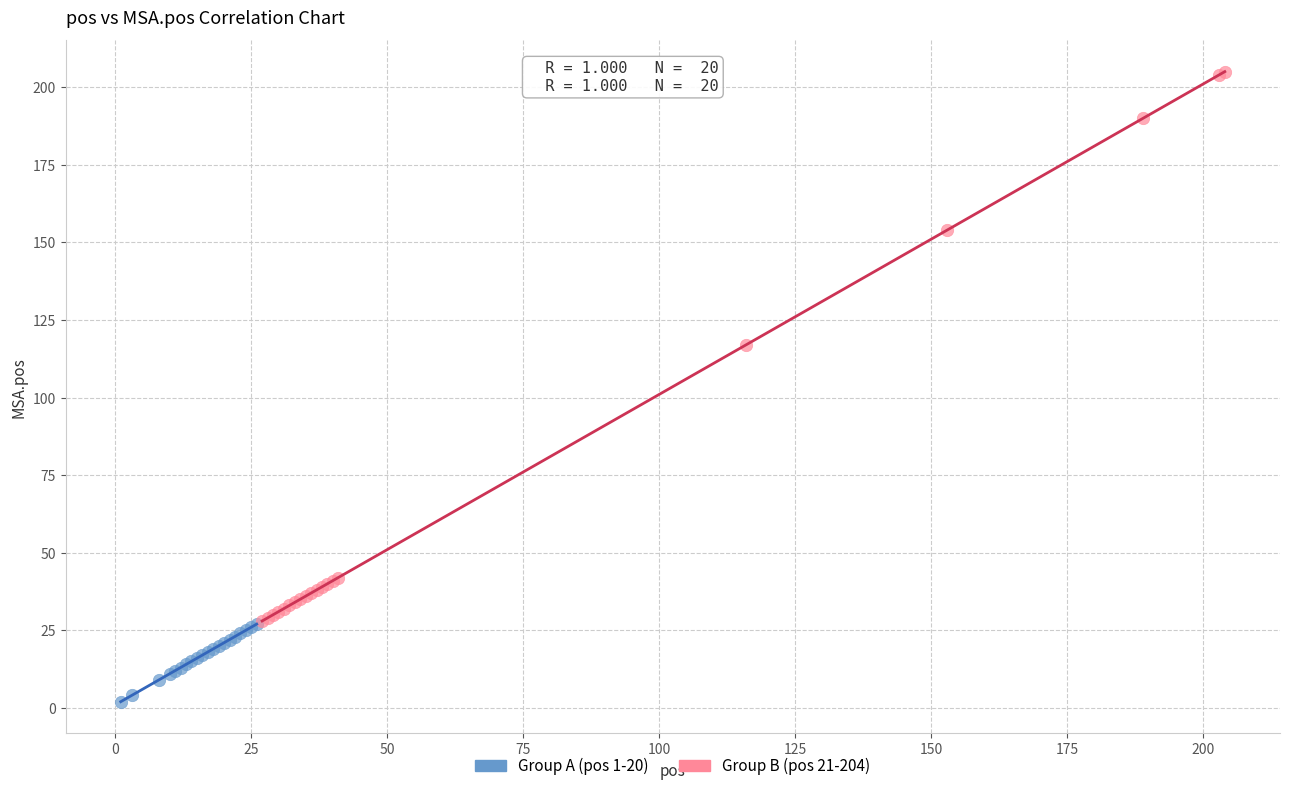

Which series reaches the maximum Y coordinate?

Group B (pos 21-204)